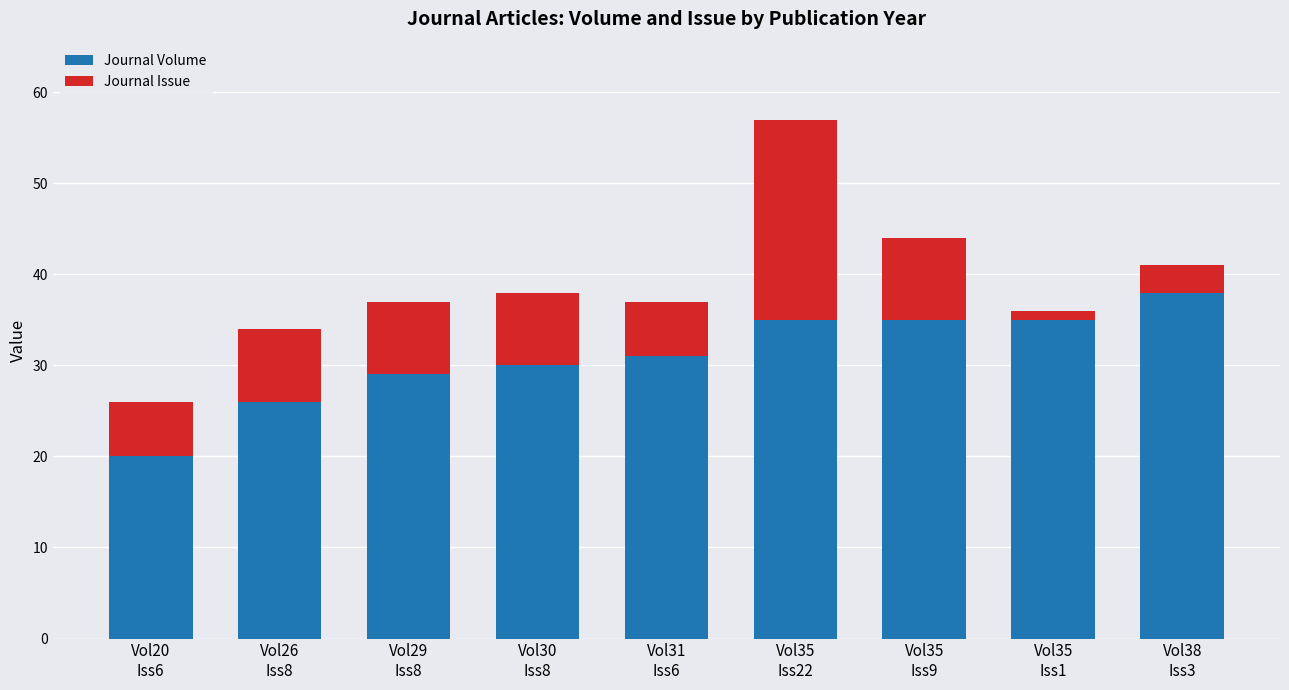

What is the highest value of the Journal Volume series?

38